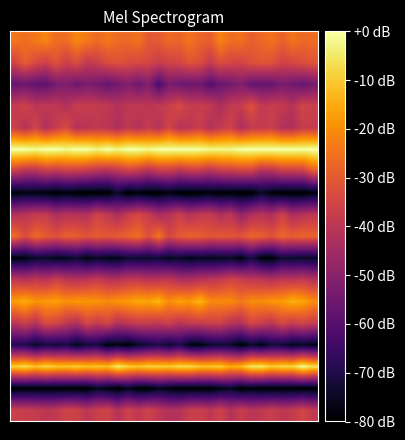

At which category is the sum across all series the highest?

28